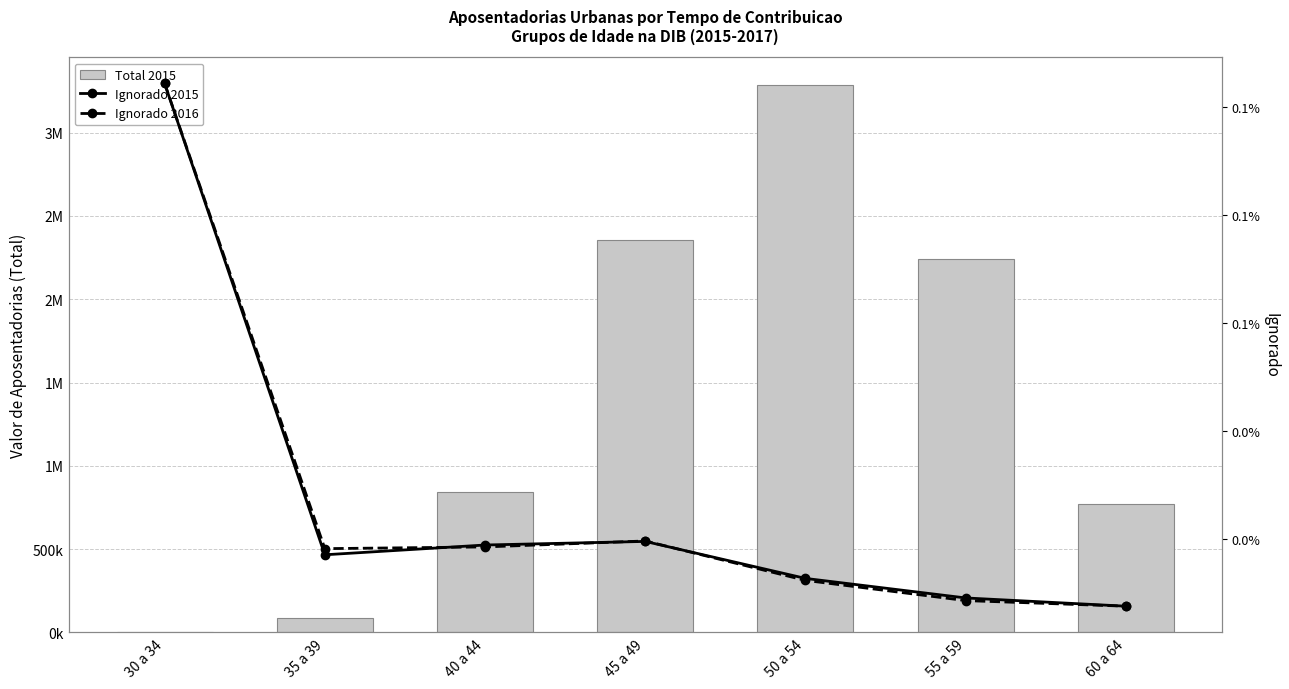

What is the label of the 3rd bar from the right?

50 a 54